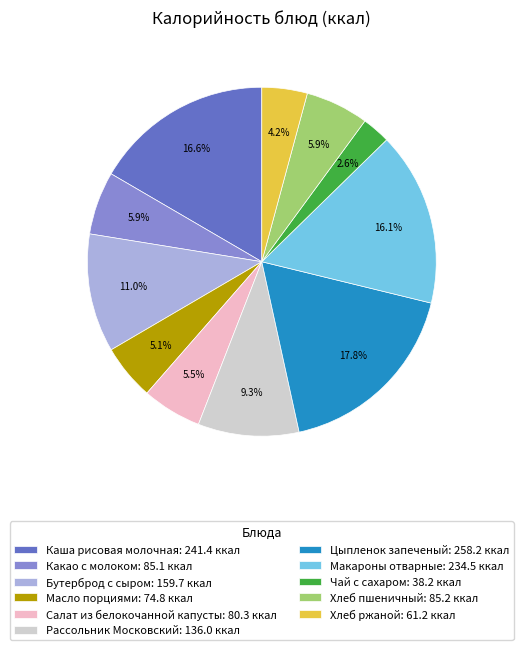

How many segments does this pie chart have?

11